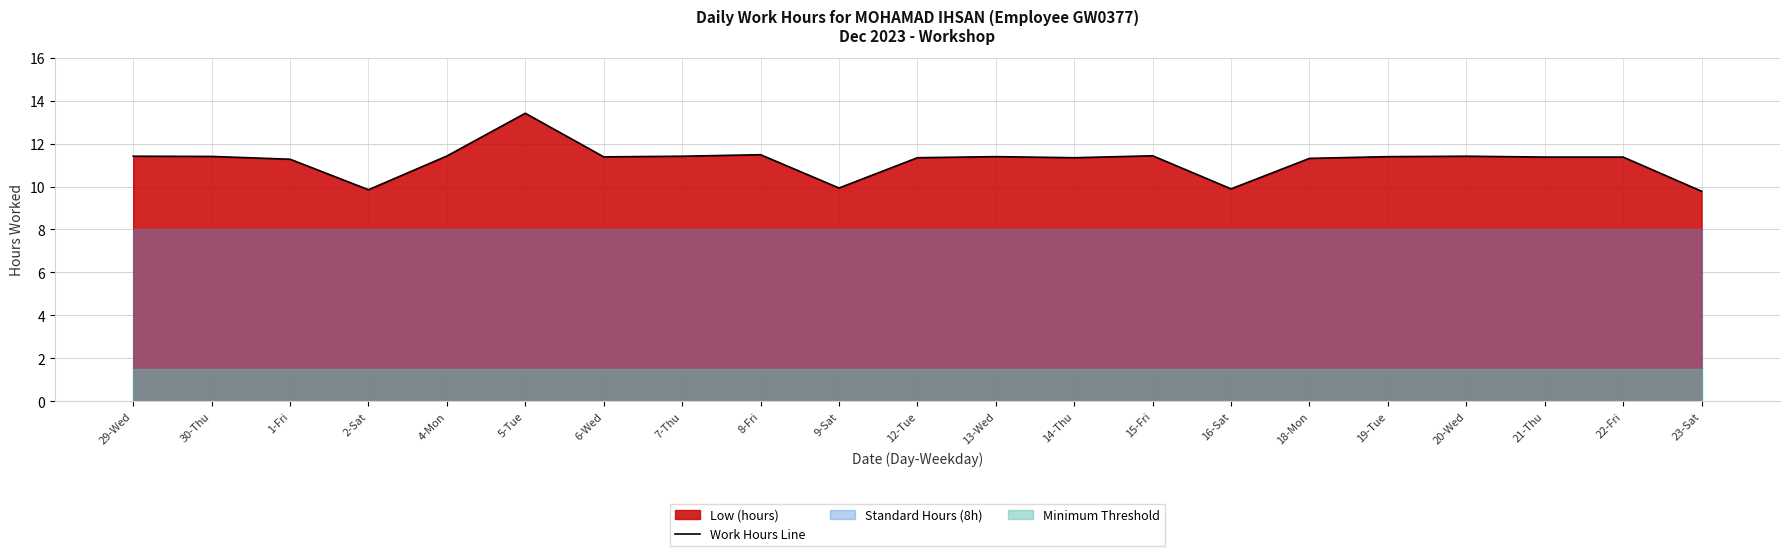

Rank the categories by value from highest to lowest.

5-Tue, 8-Fri, 15-Fri, 4-Mon, 29-Wed, 7-Thu, 20-Wed, 30-Thu, 13-Wed, 19-Tue, 6-Wed, 21-Thu, 22-Fri, 12-Tue, 14-Thu, 18-Mon, 1-Fri, 9-Sat, 16-Sat, 2-Sat, 23-Sat